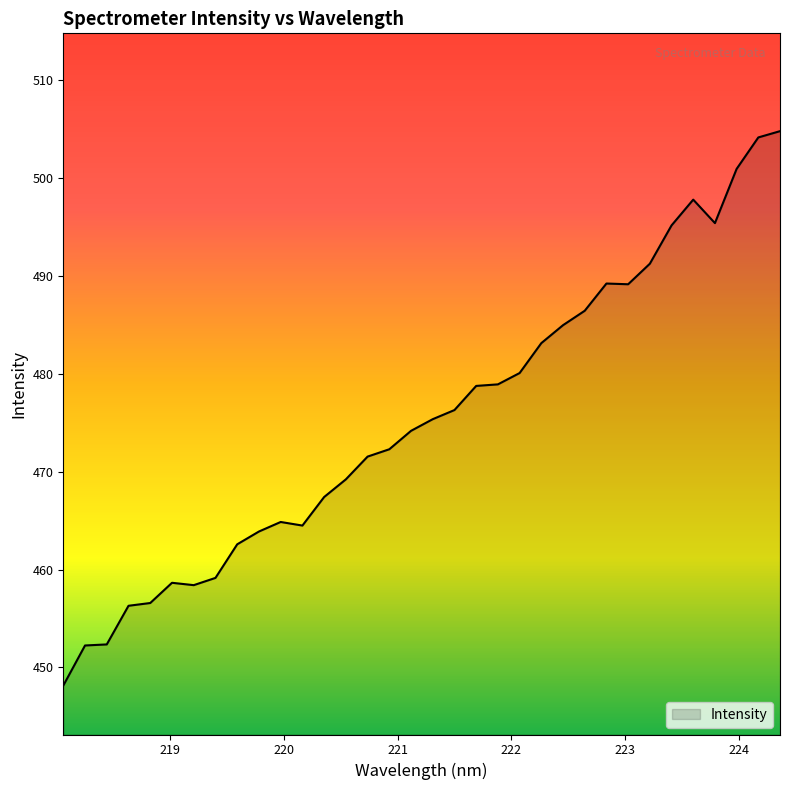

What is the difference between the maximum and minimum values?

56.7